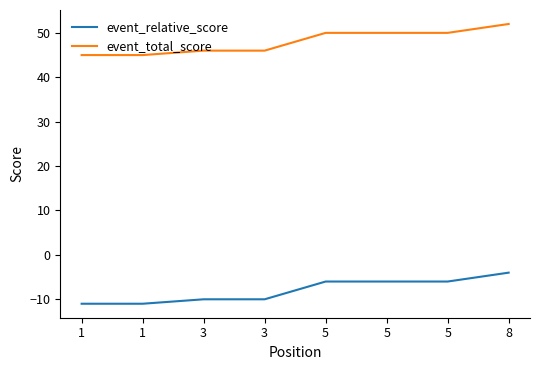

List the series in order of their overall mean, lowest first.

event_relative_score, event_total_score